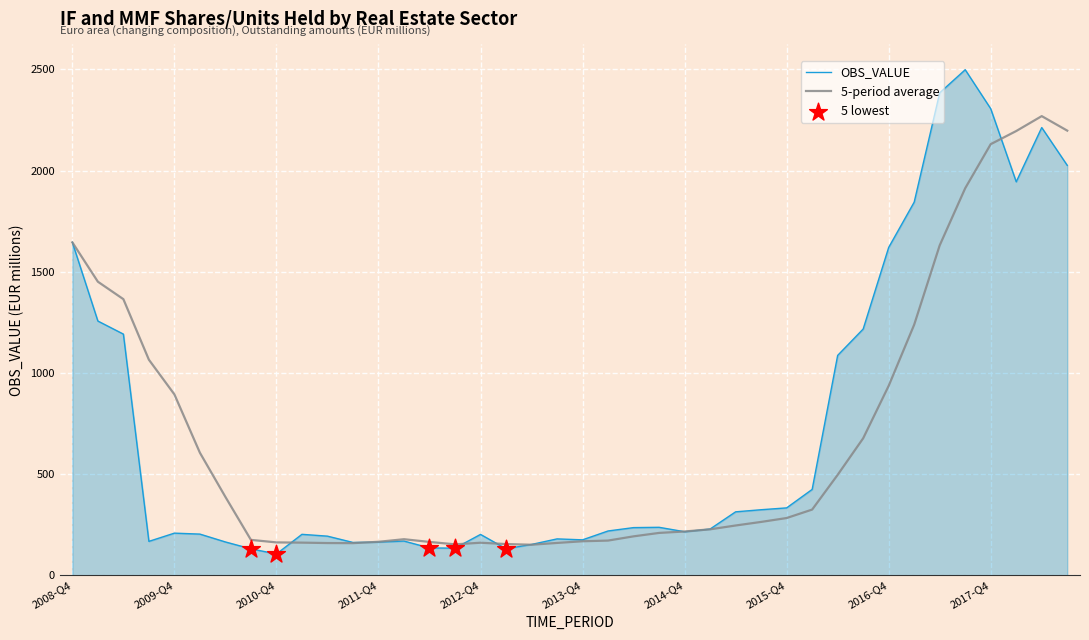

Which series has the widest spread of values?

OBS_VALUE